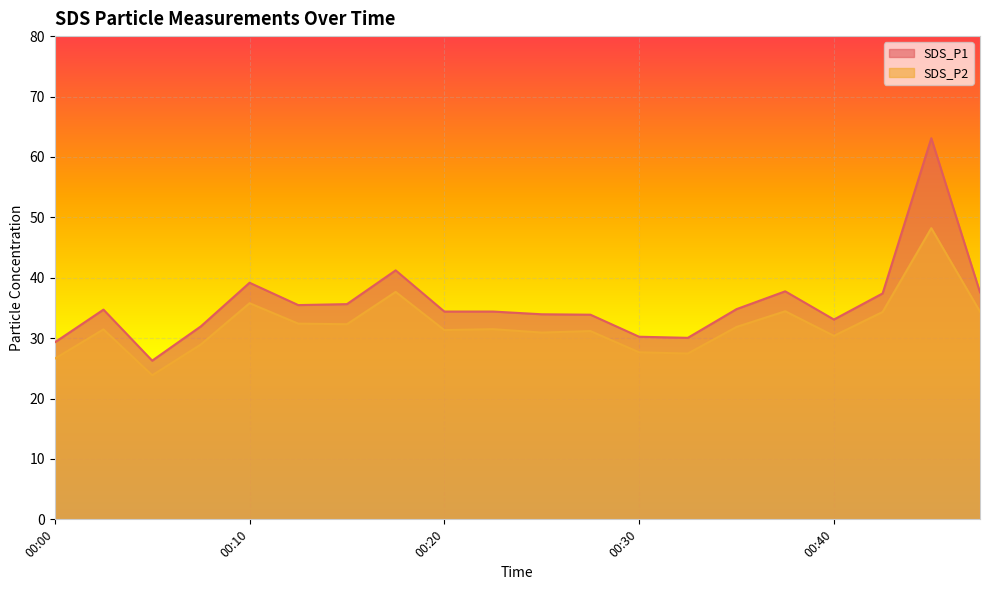

Which series has the widest spread of values?

SDS_P1